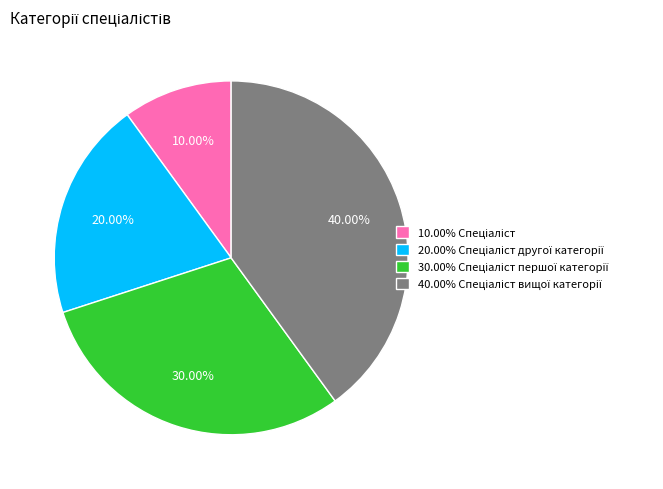

Is there a majority slice in this chart?

No